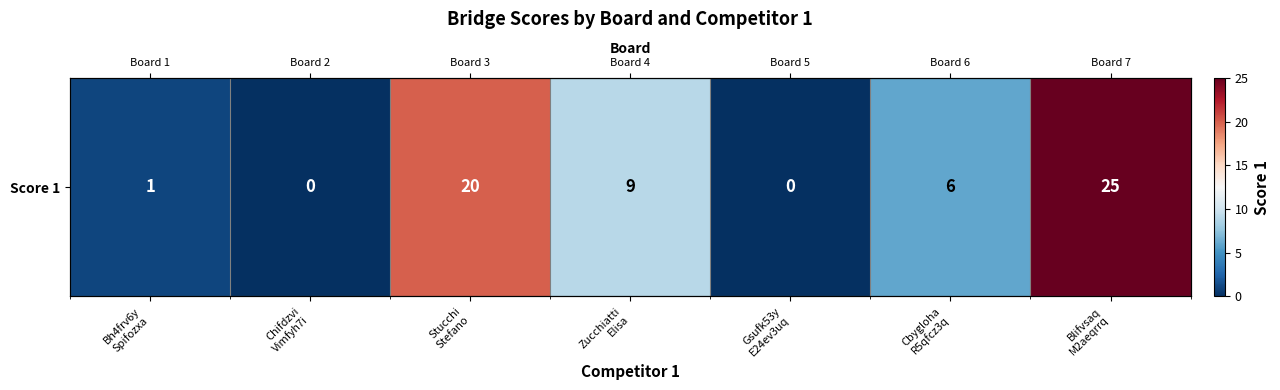

Reading left to right, extract all data points from this chart.

1	0	20	9	0	6	25